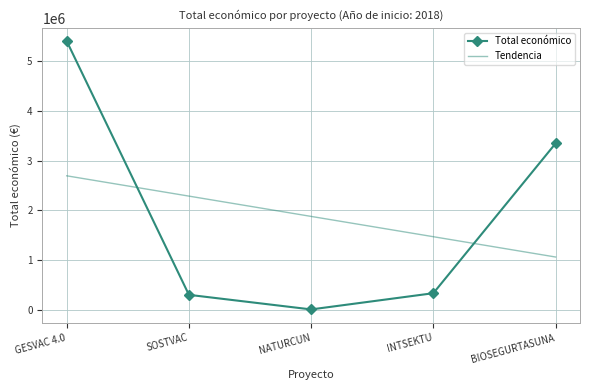

True or false: Tendencia and Total económico cross at least once.

True